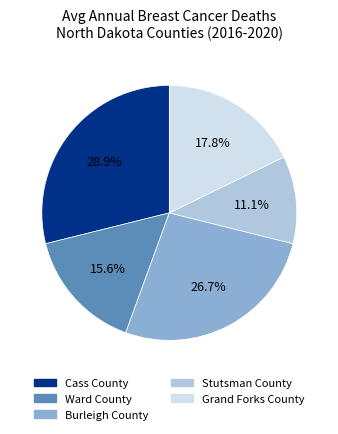

How many segments does this pie chart have?

5